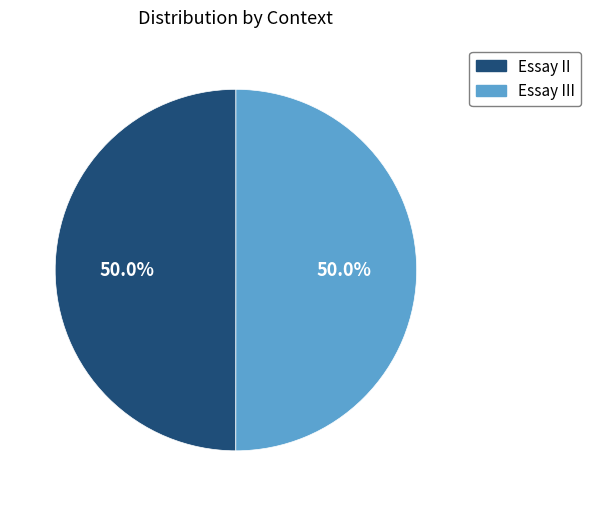

What is the ratio of the value at Essay II to the value at Essay III?

1.0